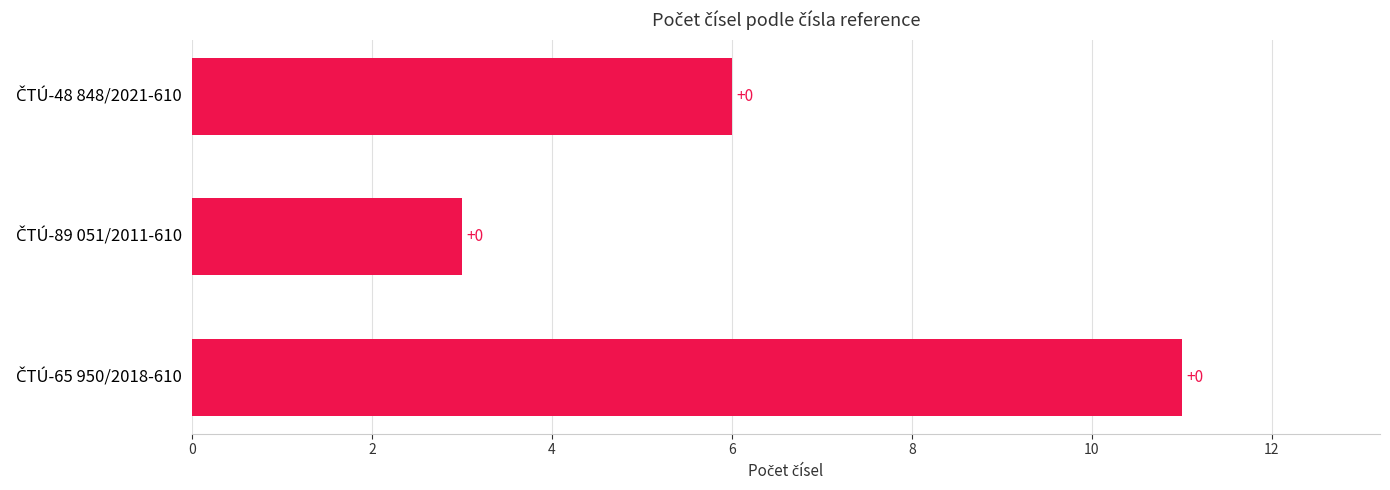

How many bars are there in total?

3